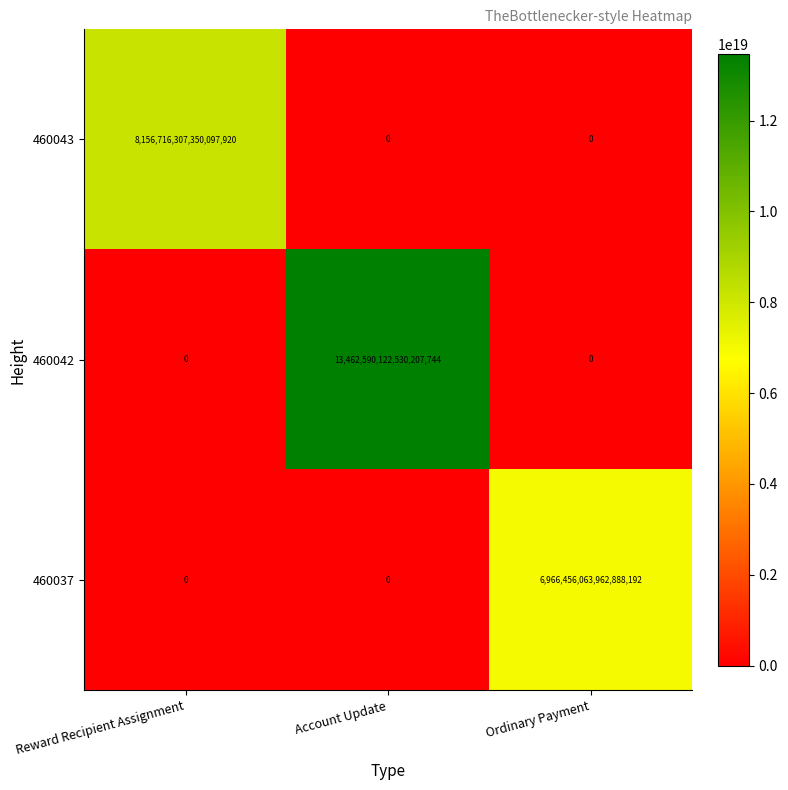

Rank the series by their maximum value, from highest to lowest.

460042, 460043, 460037